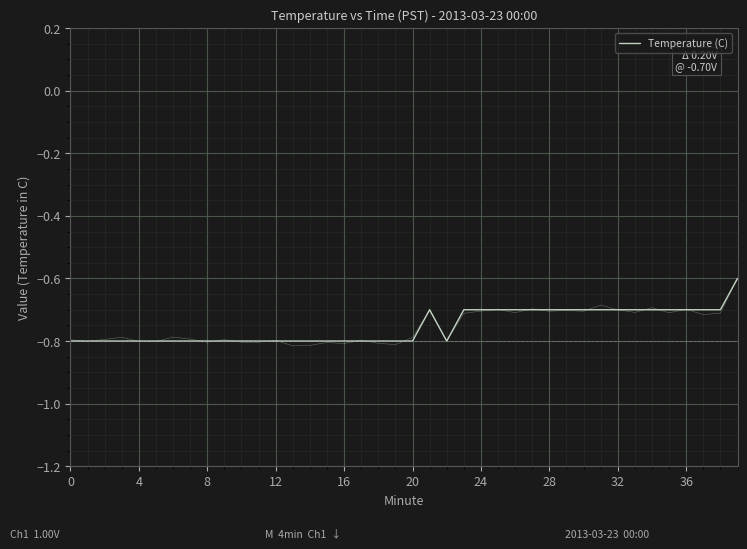

How many lines are shown in the chart?

1